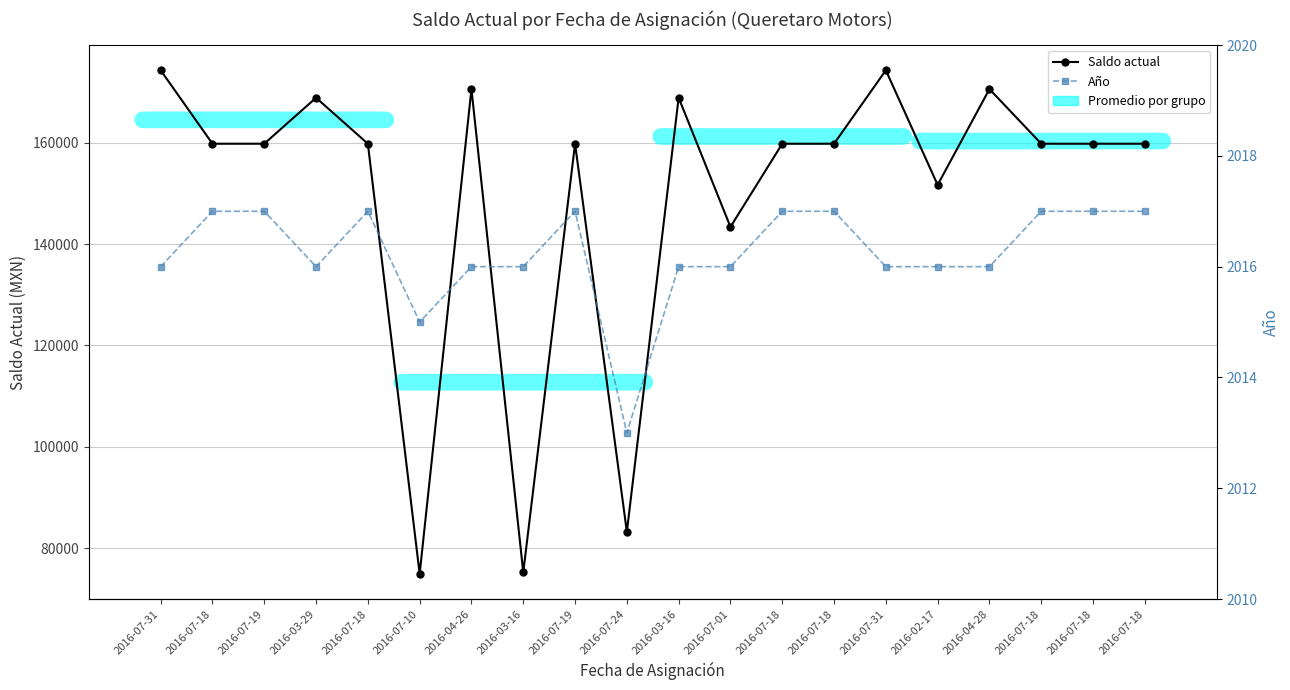

At which label does Saldo actual reach its peak?

2016-07-31